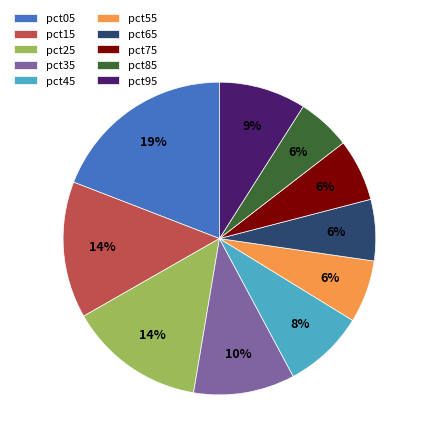

Which slice is the largest?

pct05